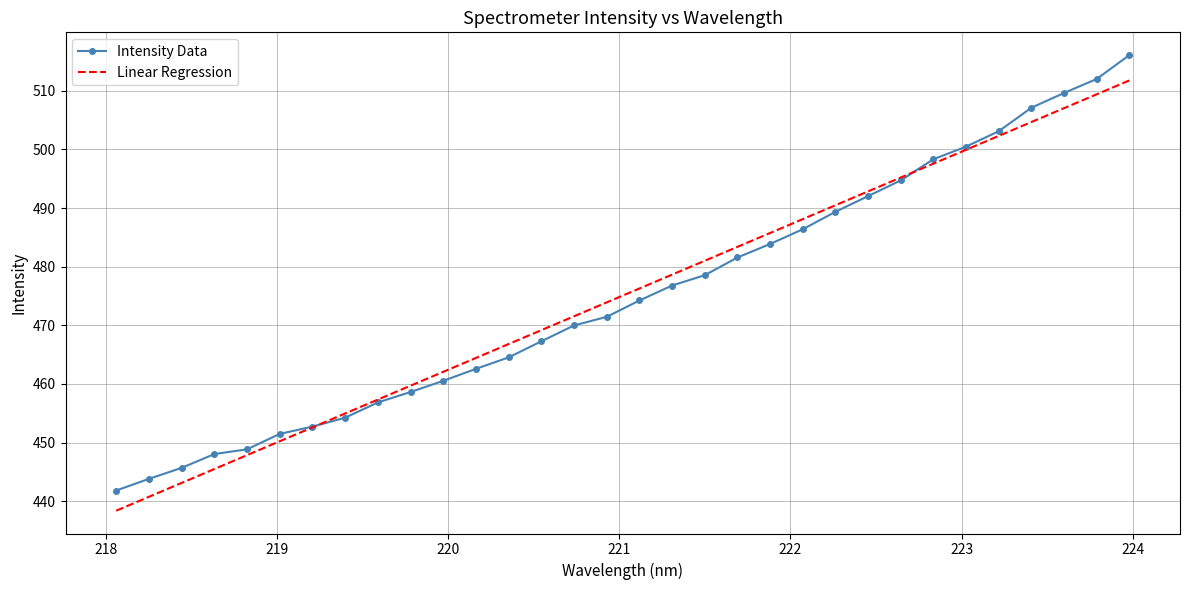

Which series has the largest range (max minus min)?

Intensity Data